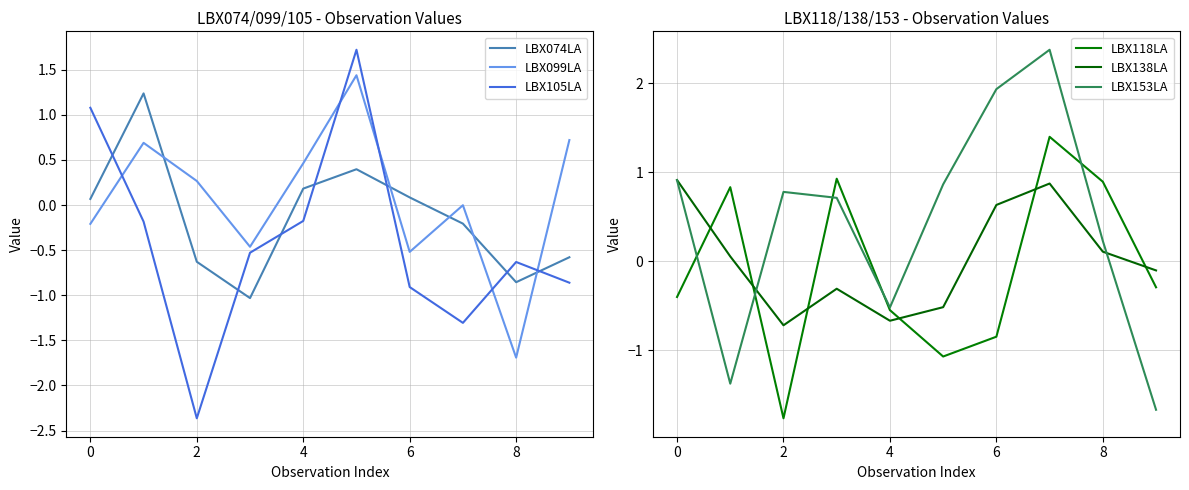

How many values in LBX153LA are below zero?

3